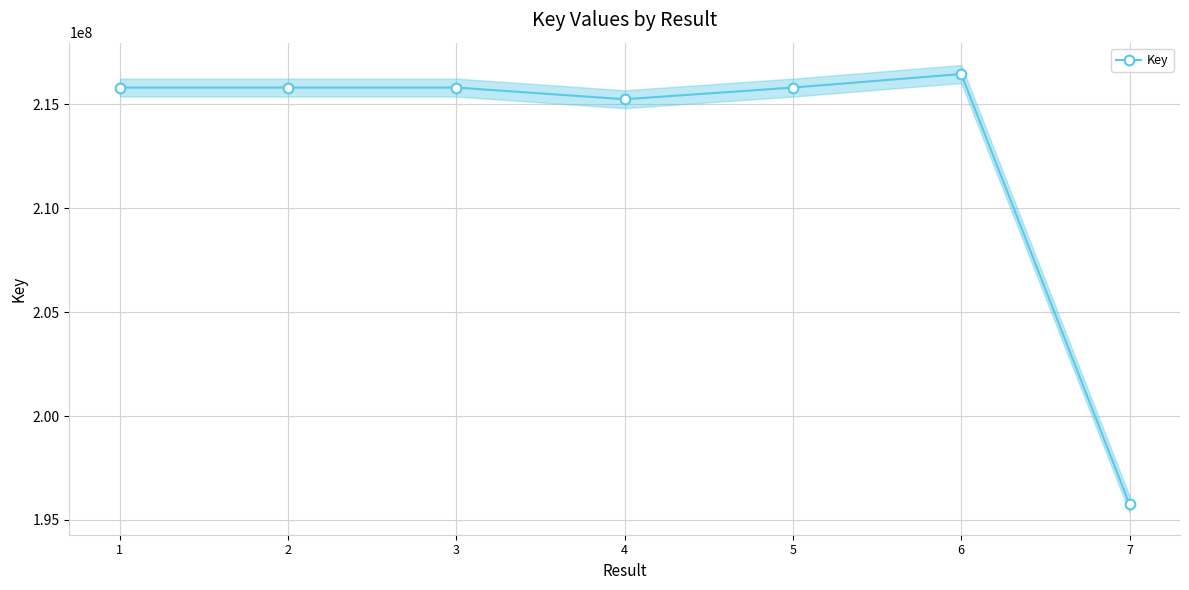

Reading right to left, what are all the values shown in this chart?

195756556	216453364	215802032	215241168	215801950	215801991	215802073